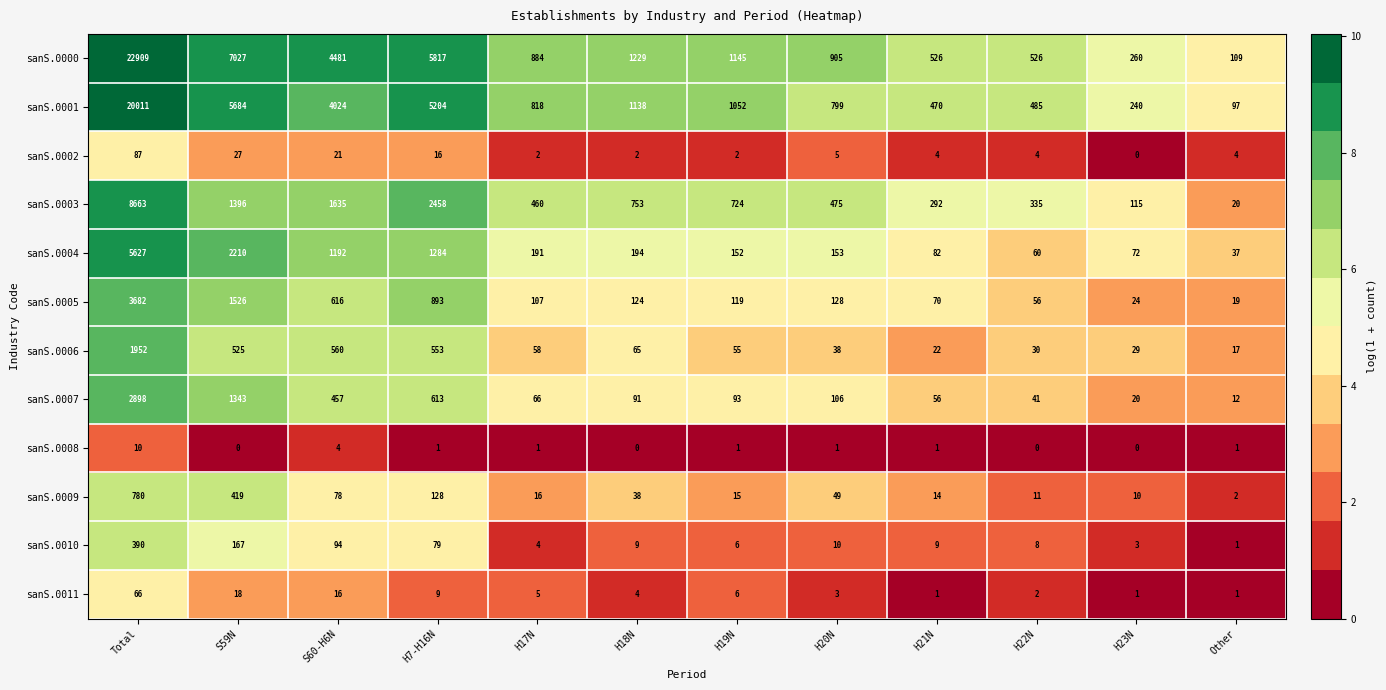

At which category is the sum across all series the highest?

Total